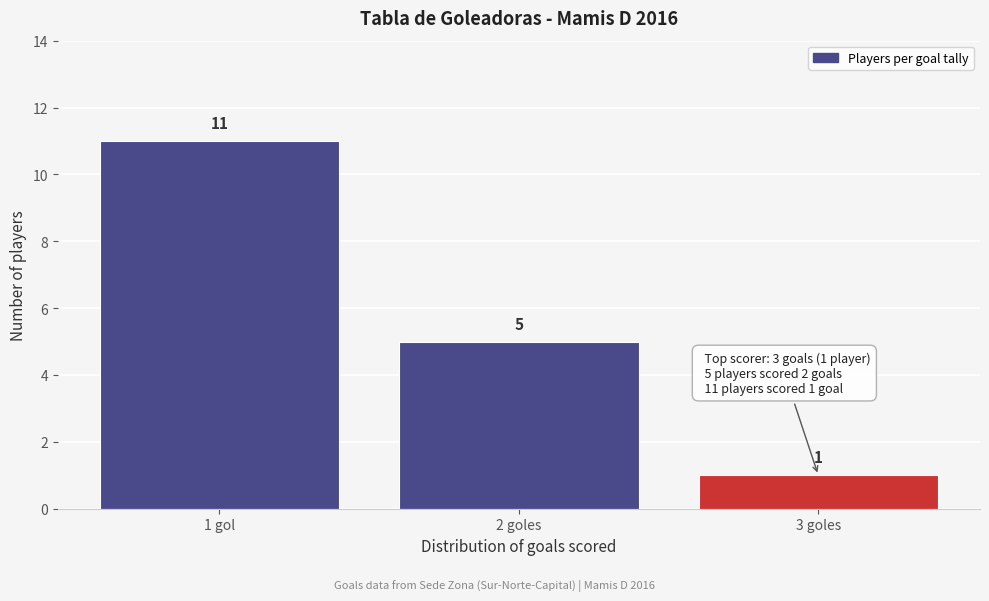

Reading left to right, list all the values displayed in this chart.

11	5	1